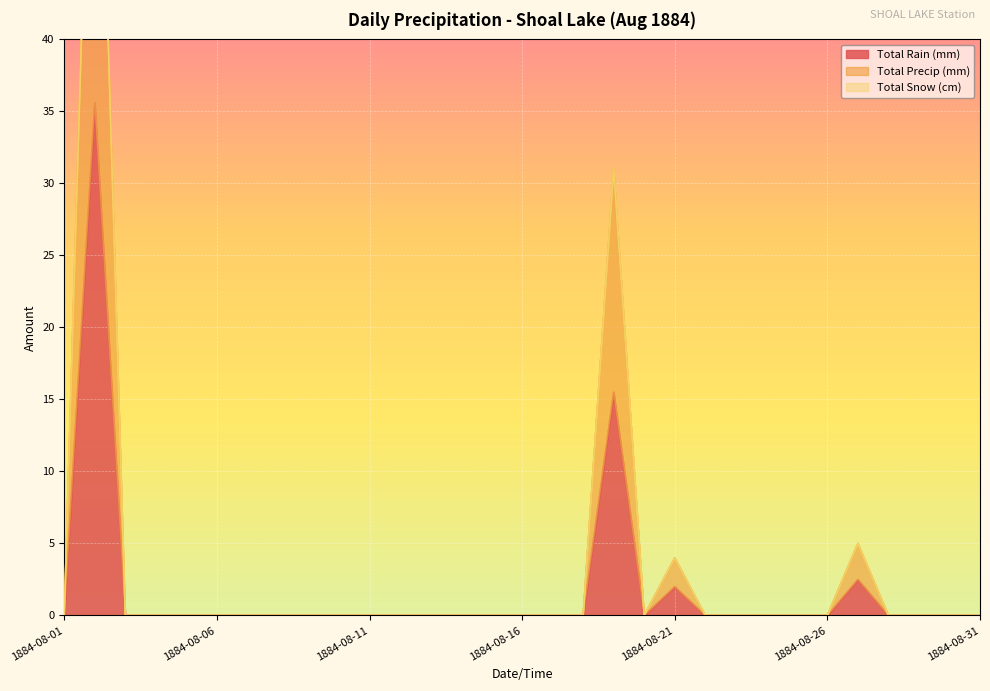

The value of Total Rain (mm) at 1884-08-17 is 0.0. True or false?

True